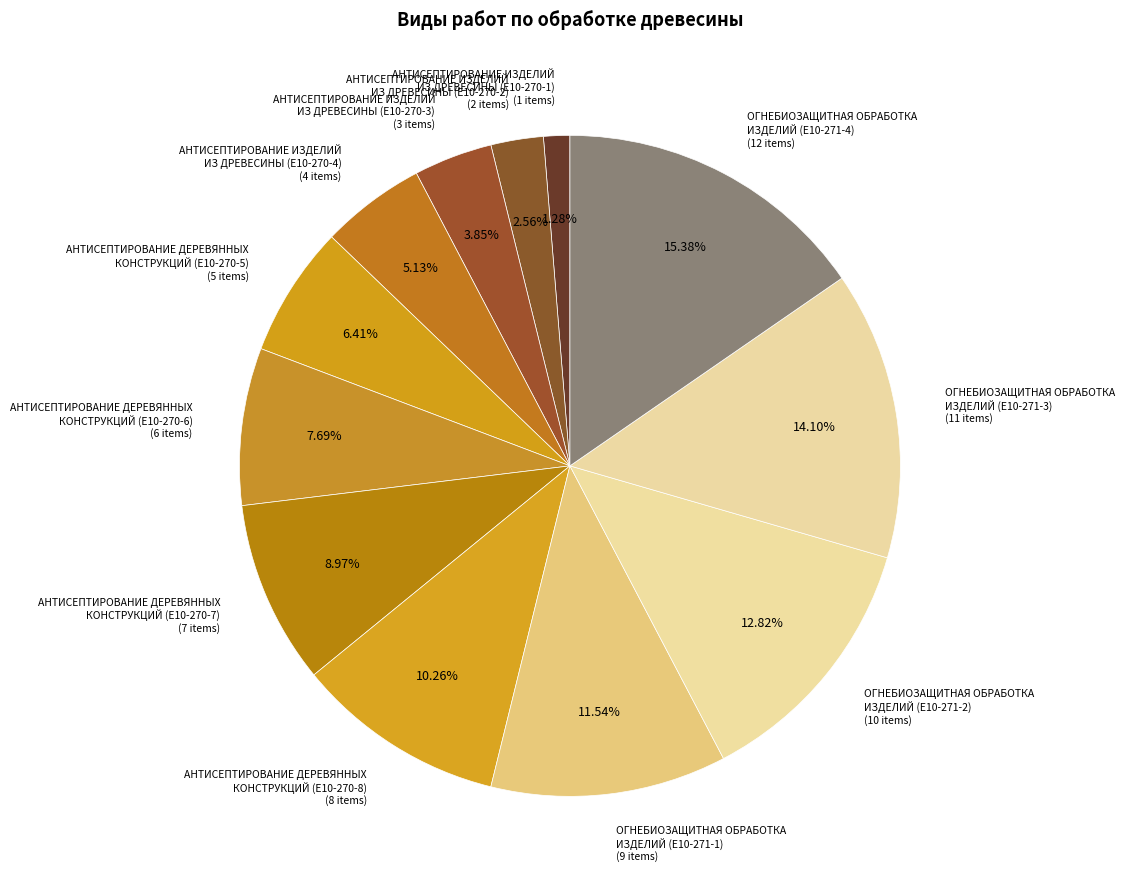

What is the largest slice in the pie chart?

ОГНЕБИОЗАЩИТНАЯ ОБРАБОТКА ИЗДЕЛИЙ (Е10-271-4)